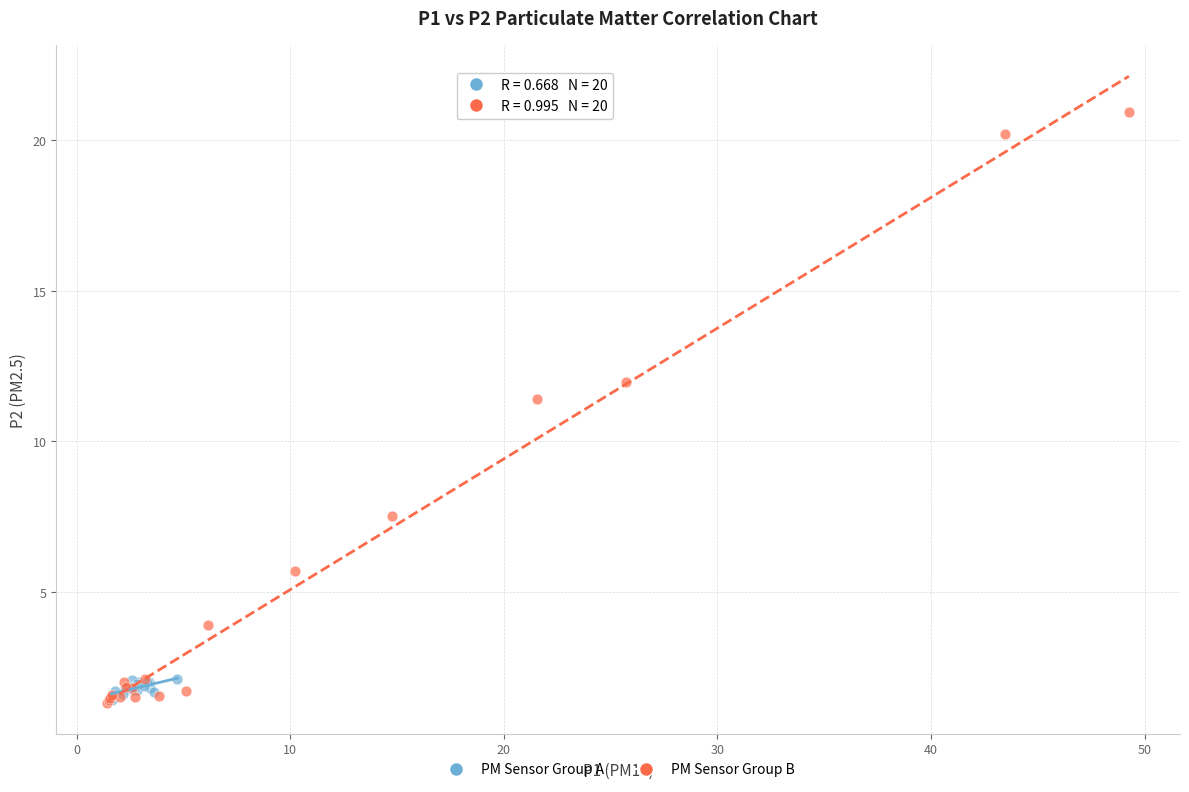

Which series has the widest spread of Y values?

PM Sensor Group B